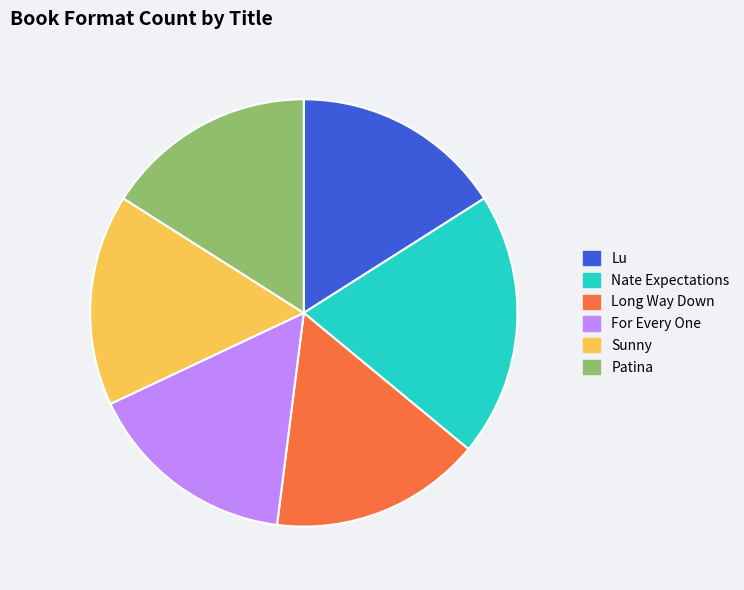

Which category has the biggest portion of the pie?

Nate Expectations